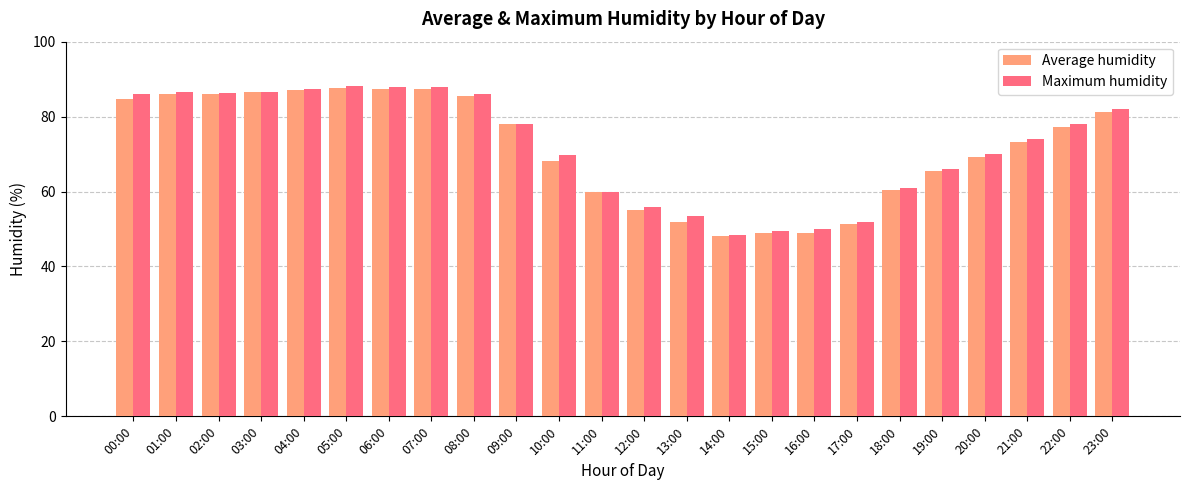

What is the difference between the second highest and minimum values in the Maximum humidity series?

39.5